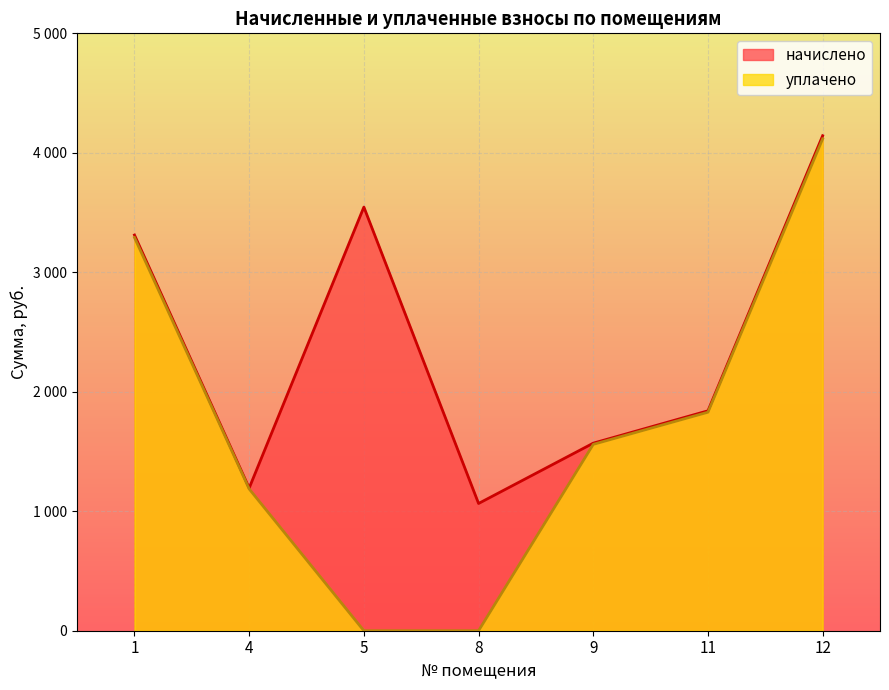

Does the chart display data point markers on the line(s)?

No